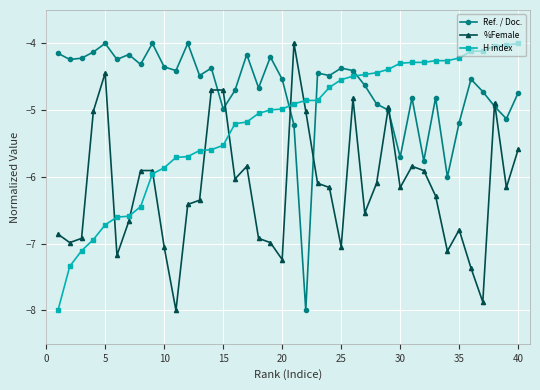

What is the maximum value shown in the chart?

-4.0